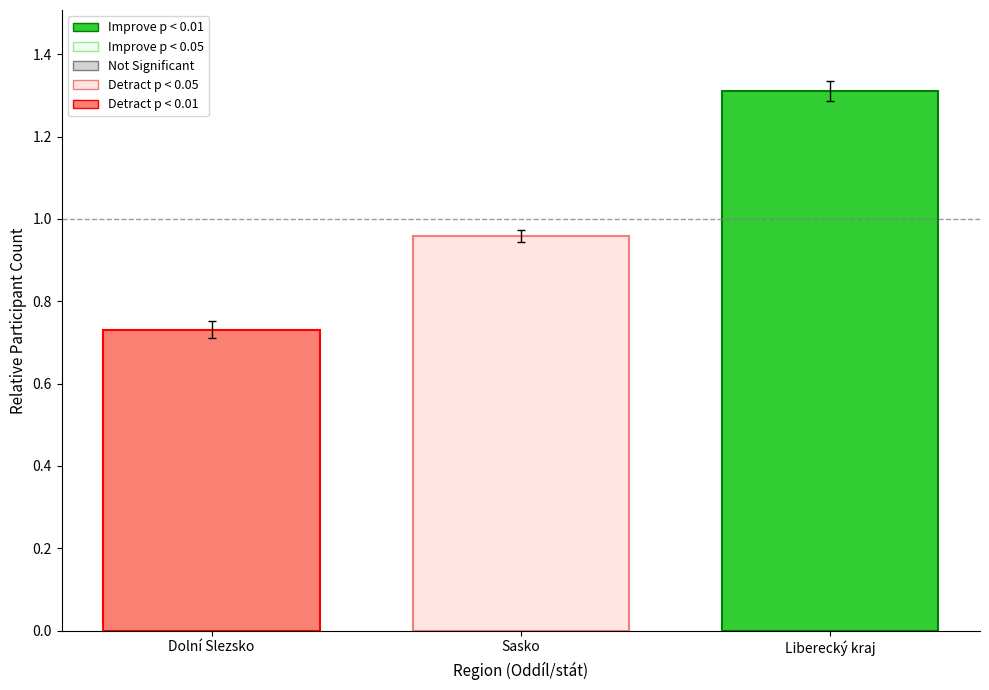

What is the difference between the maximum and minimum values?

0.6